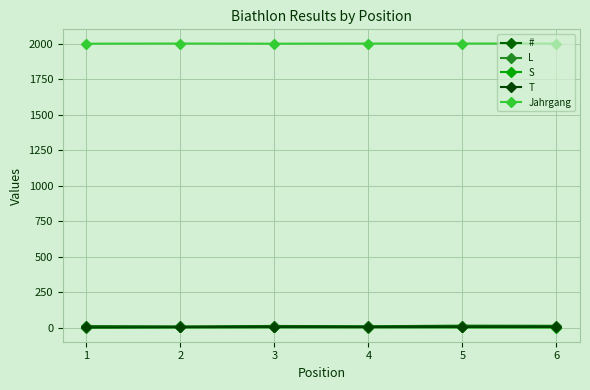

How many lines are shown in the chart?

5